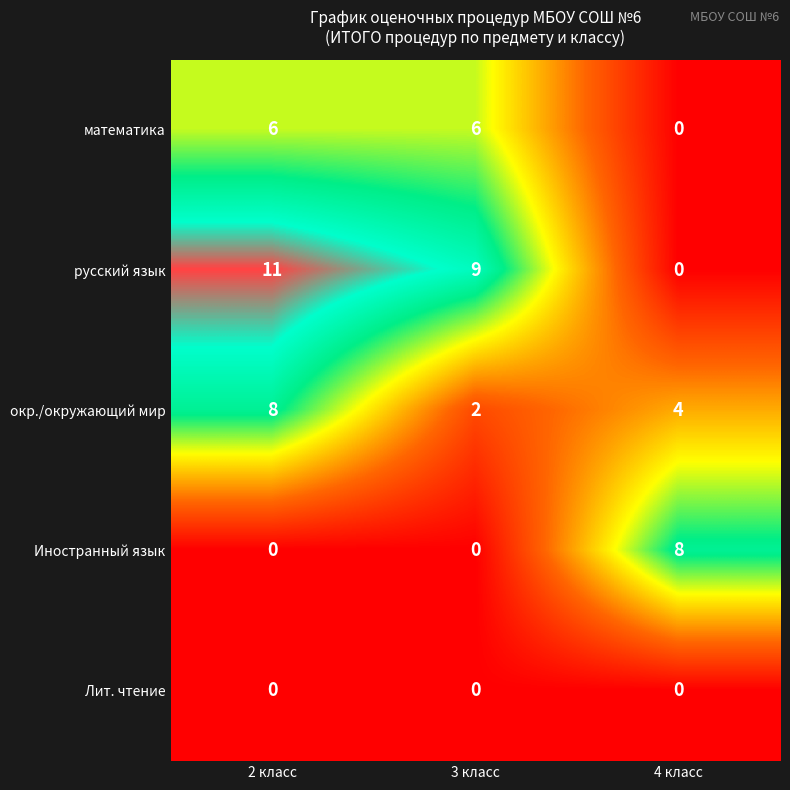

True or false: окр./окружающий мир has a value of 1 at 3 класс.

False